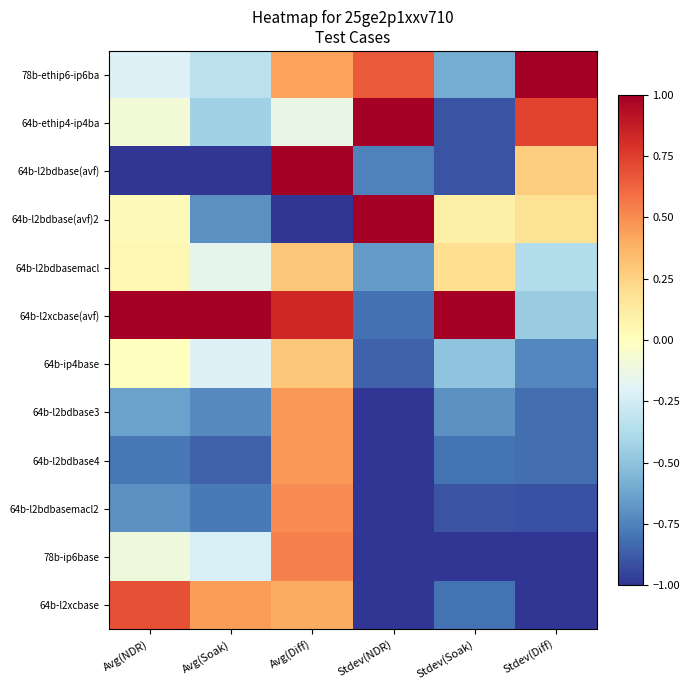

Which label corresponds to the smallest value in the chart?

Avg(NDR)